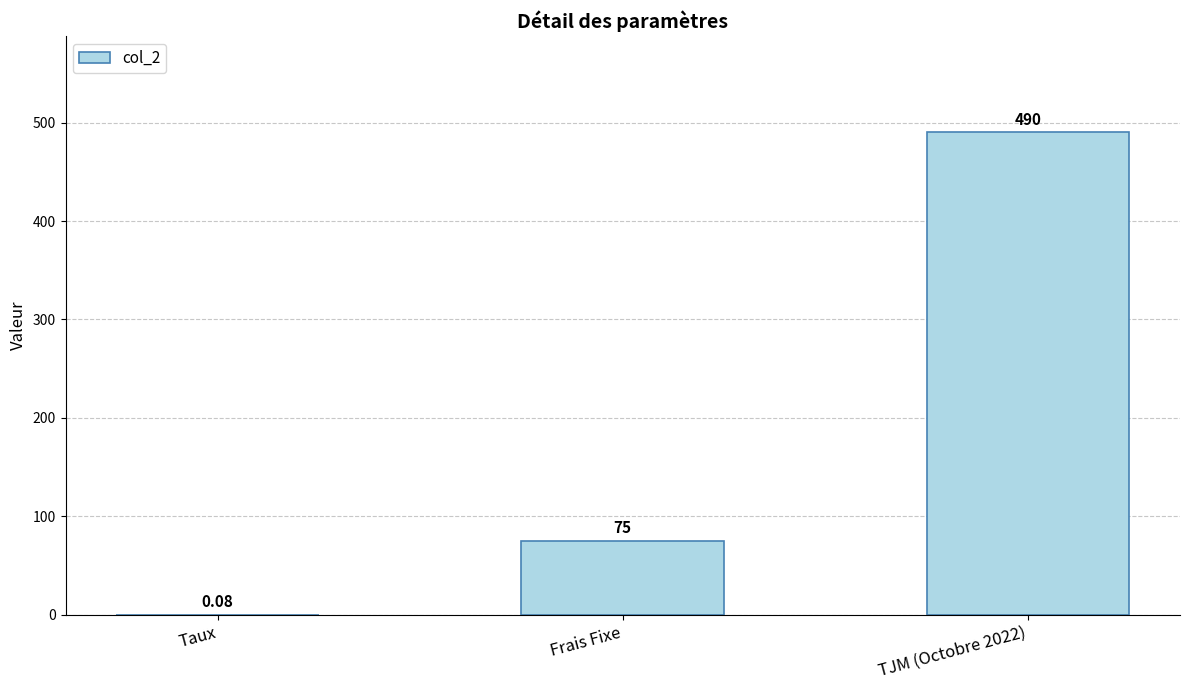

Where is the data nearest to the value 245?

Frais Fixe